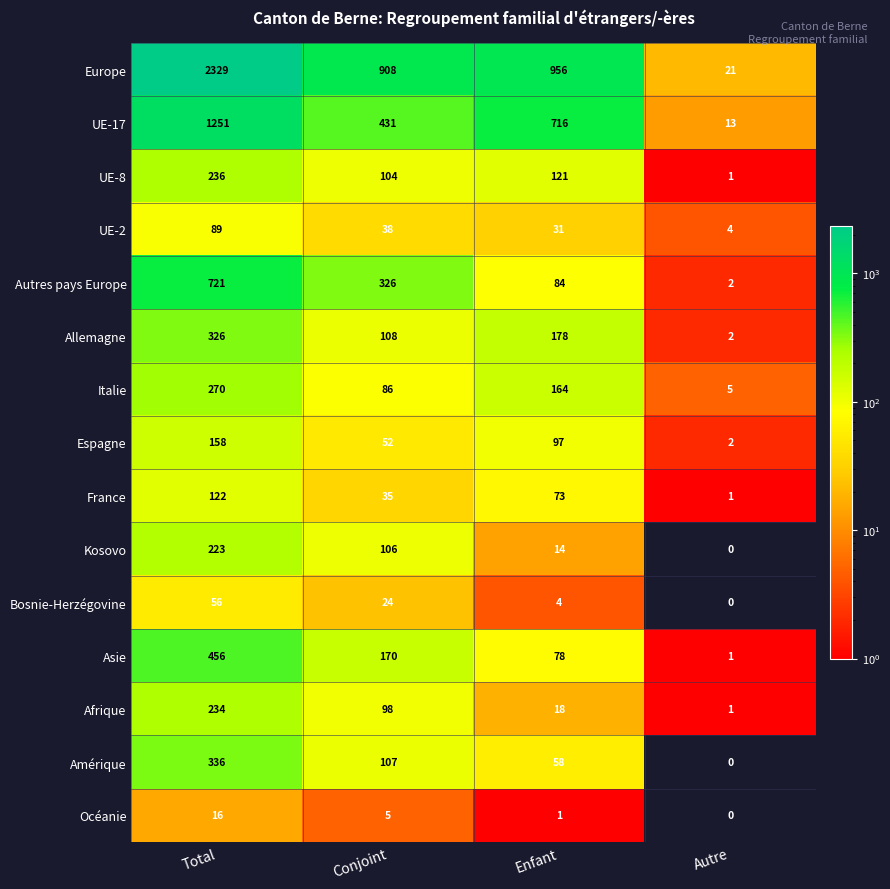

What is the sum of all Europe values?

4214